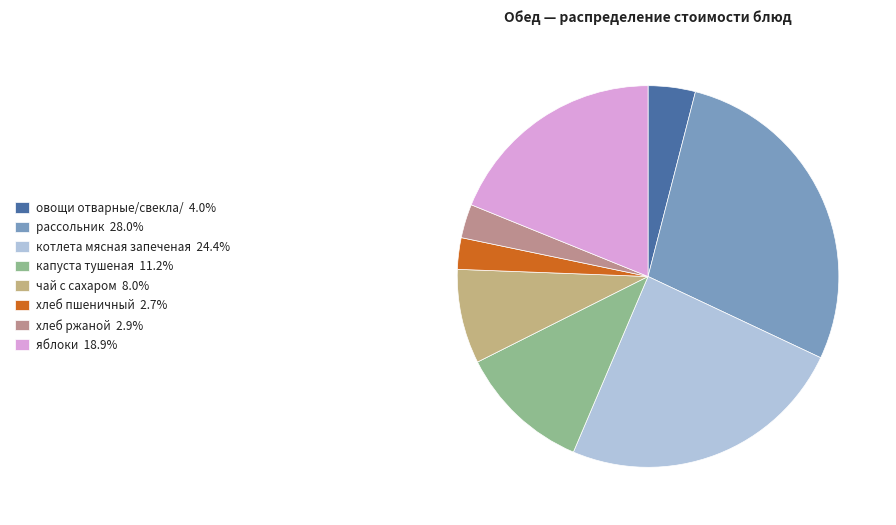

How many segments does this pie chart have?

8